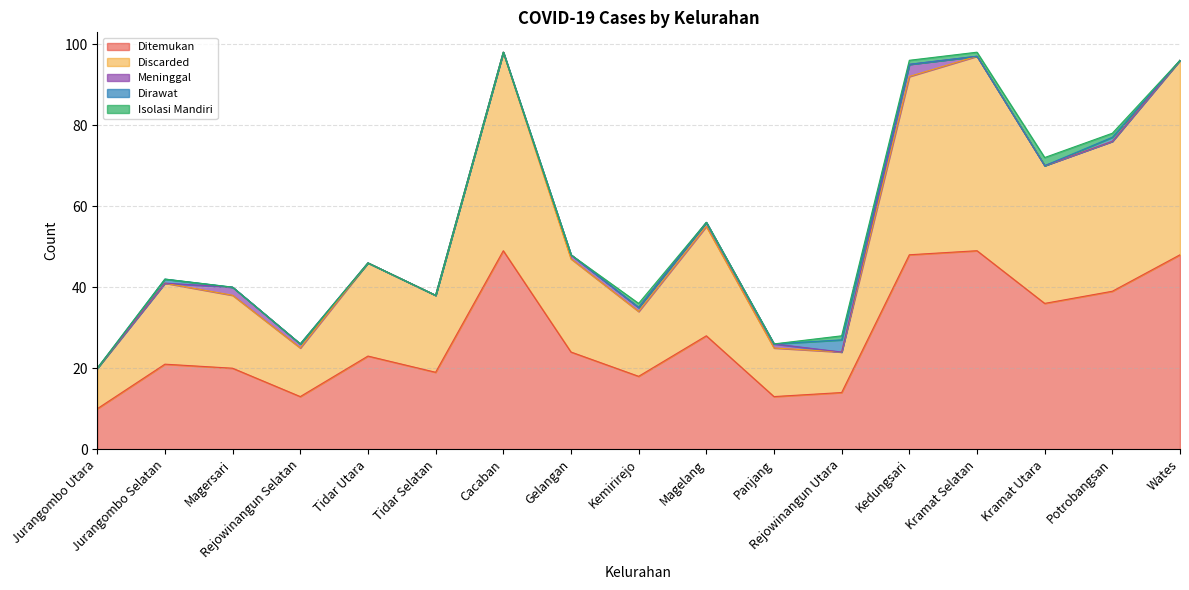

Does the chart have visible grid lines?

Yes